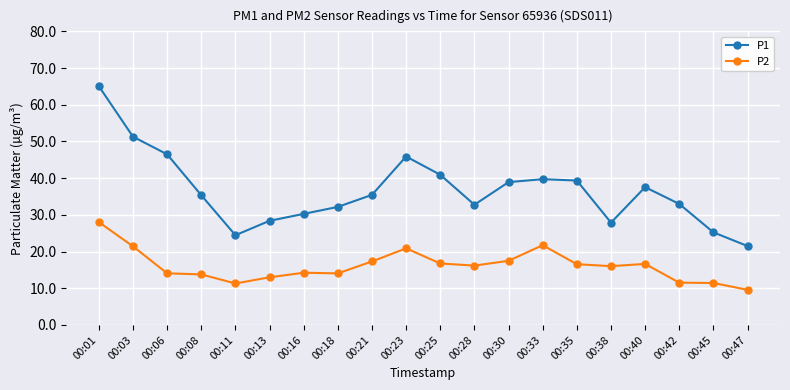

Is it true that P2 equals 36.5 at 00:23?

False